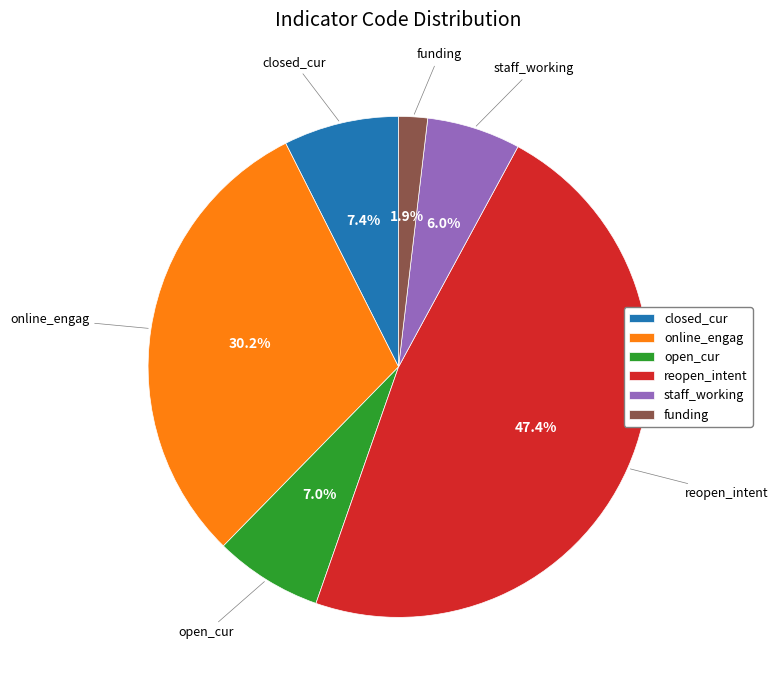

Is it true that staff_working is 12% of the pie?

False